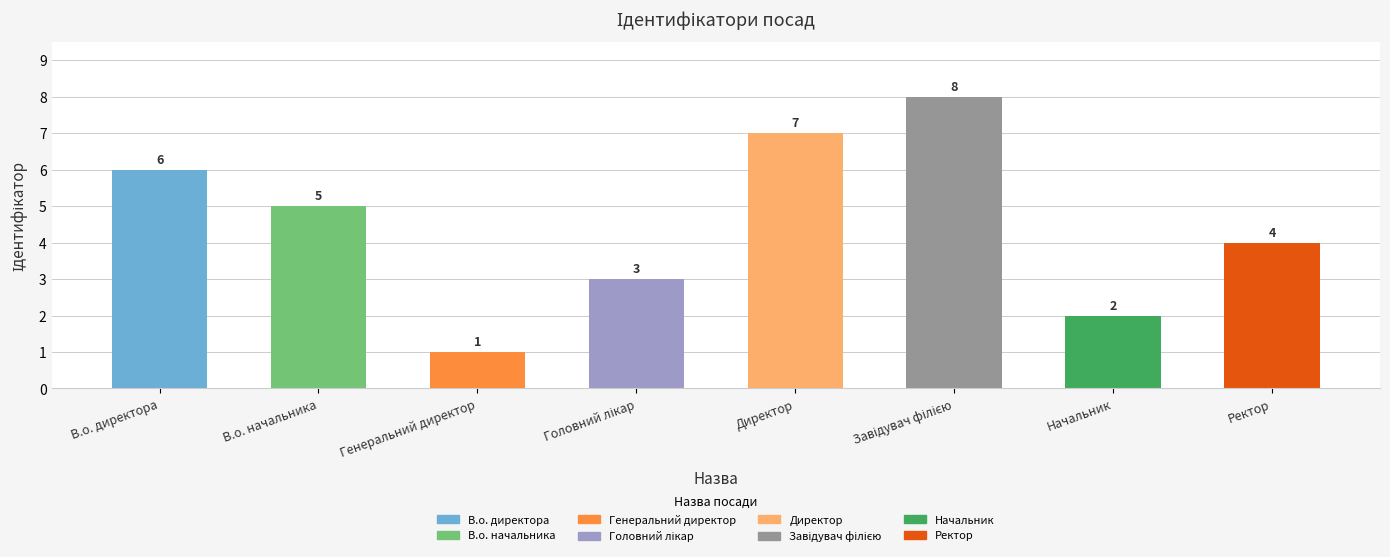

The chart shows a value of 4 at Ректор. True or false?

True